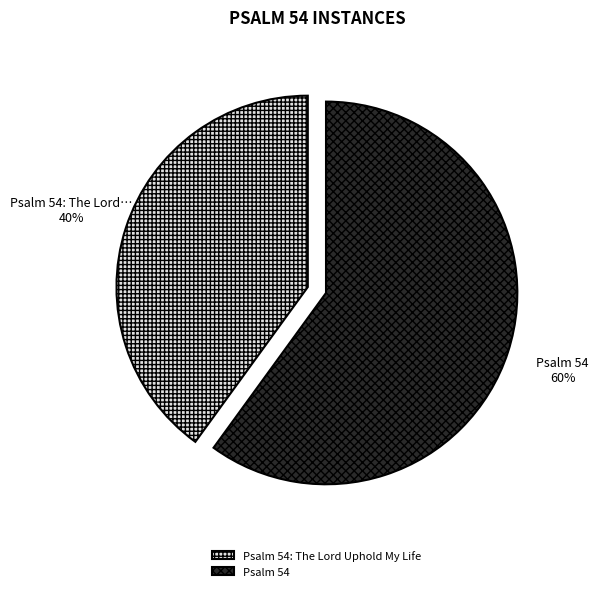

How many segments does this pie chart have?

2